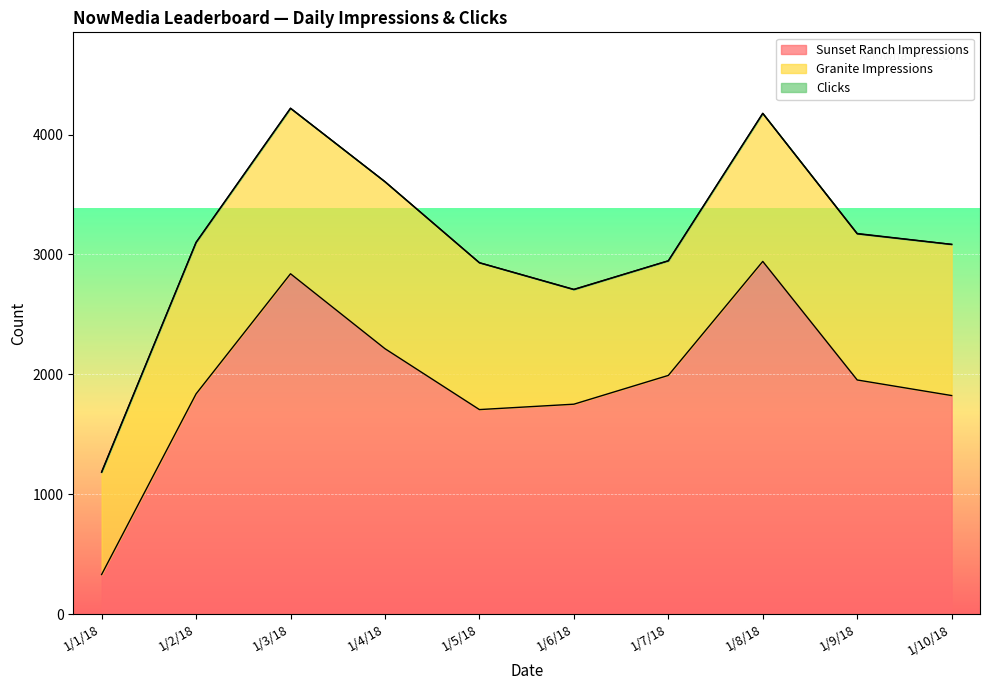

Reading left to right, extract all data points from this chart.

Sunset Ranch Impressions: 330	1837	2839	2214	1706	1751	1991	2942	1953	1823
Granite Impressions: 853	1263	1380	1393	1225	956	956	1235	1219	1261
Clicks: 3	1	1	0	0	2	0	0	3	0